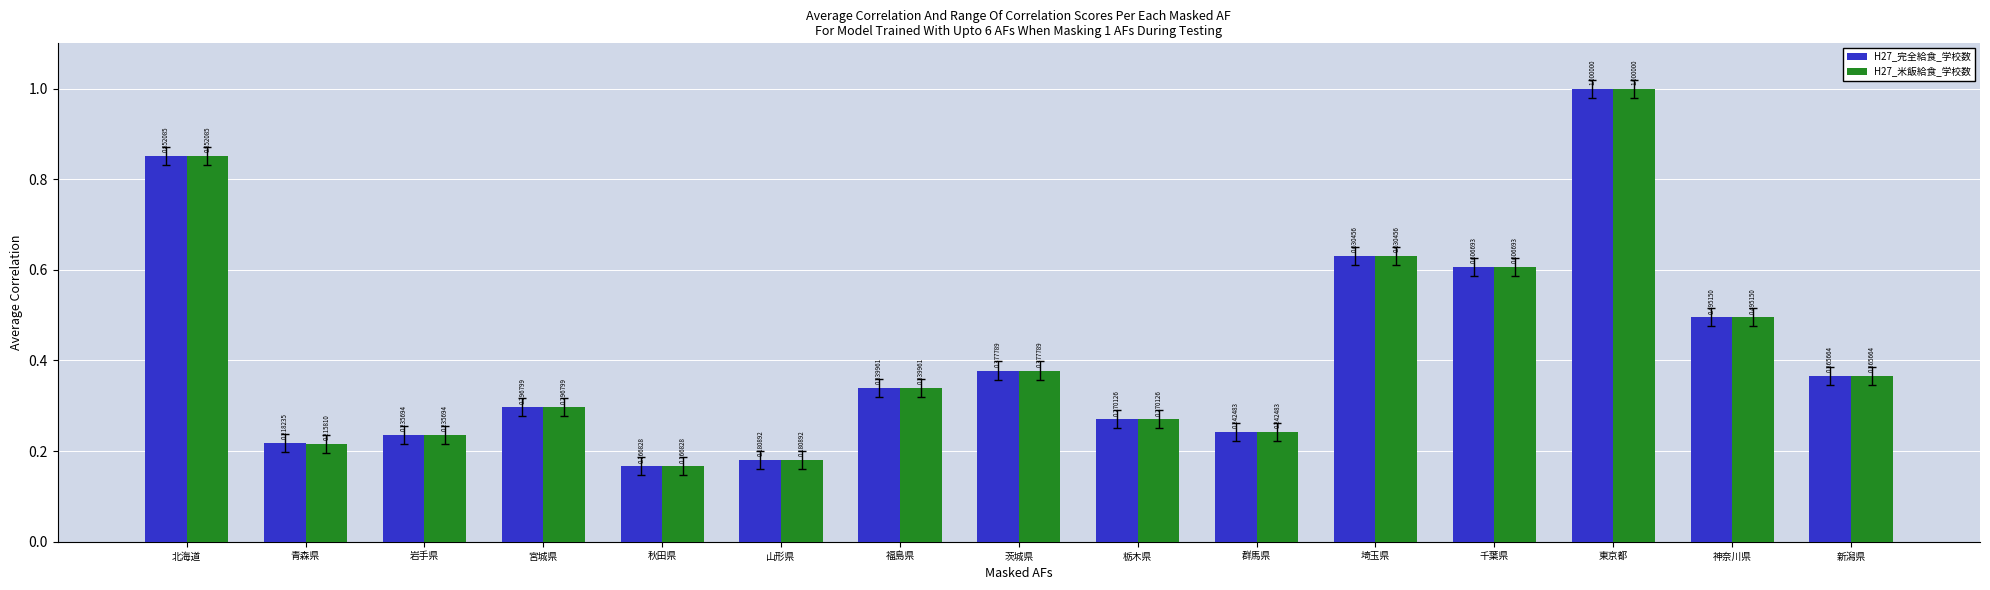

What is the label of the 12th bar from the left?

千葉県